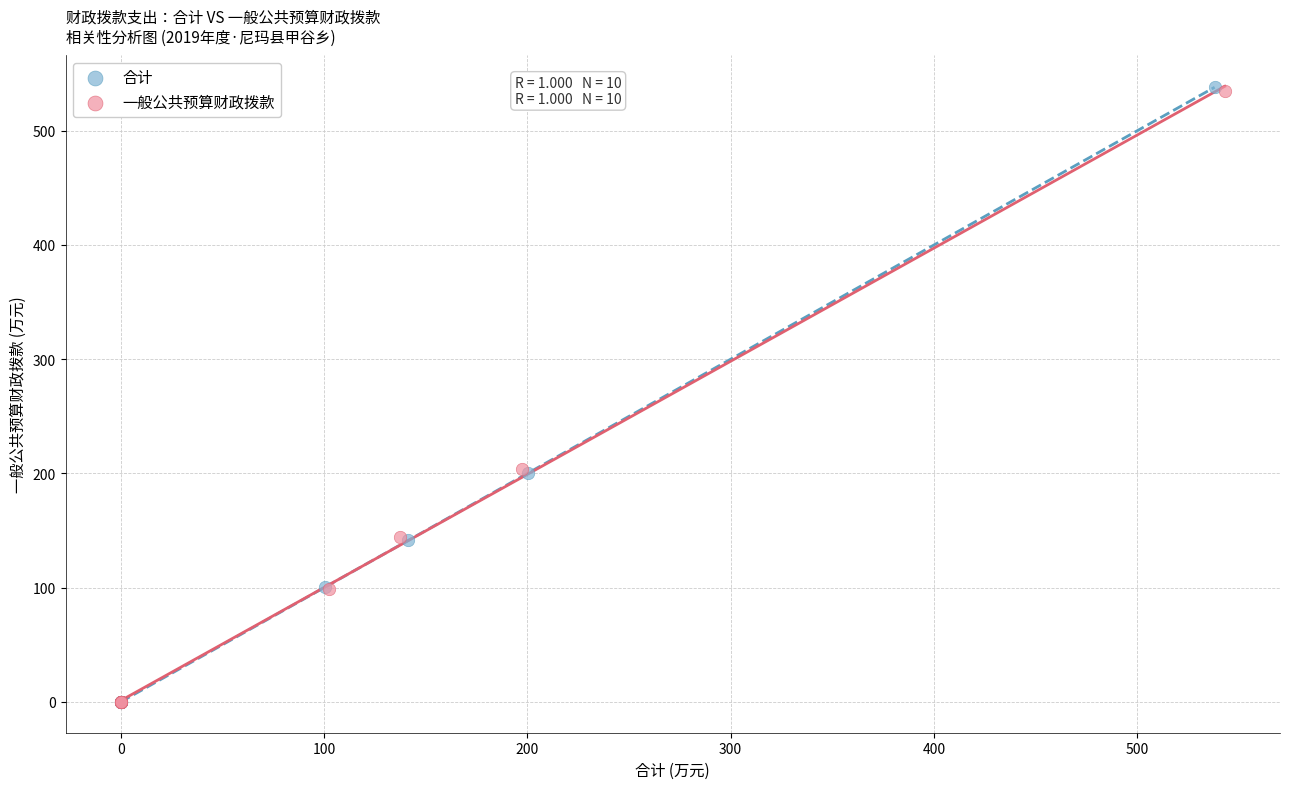

Which series has the largest Y range (max minus min)?

合计